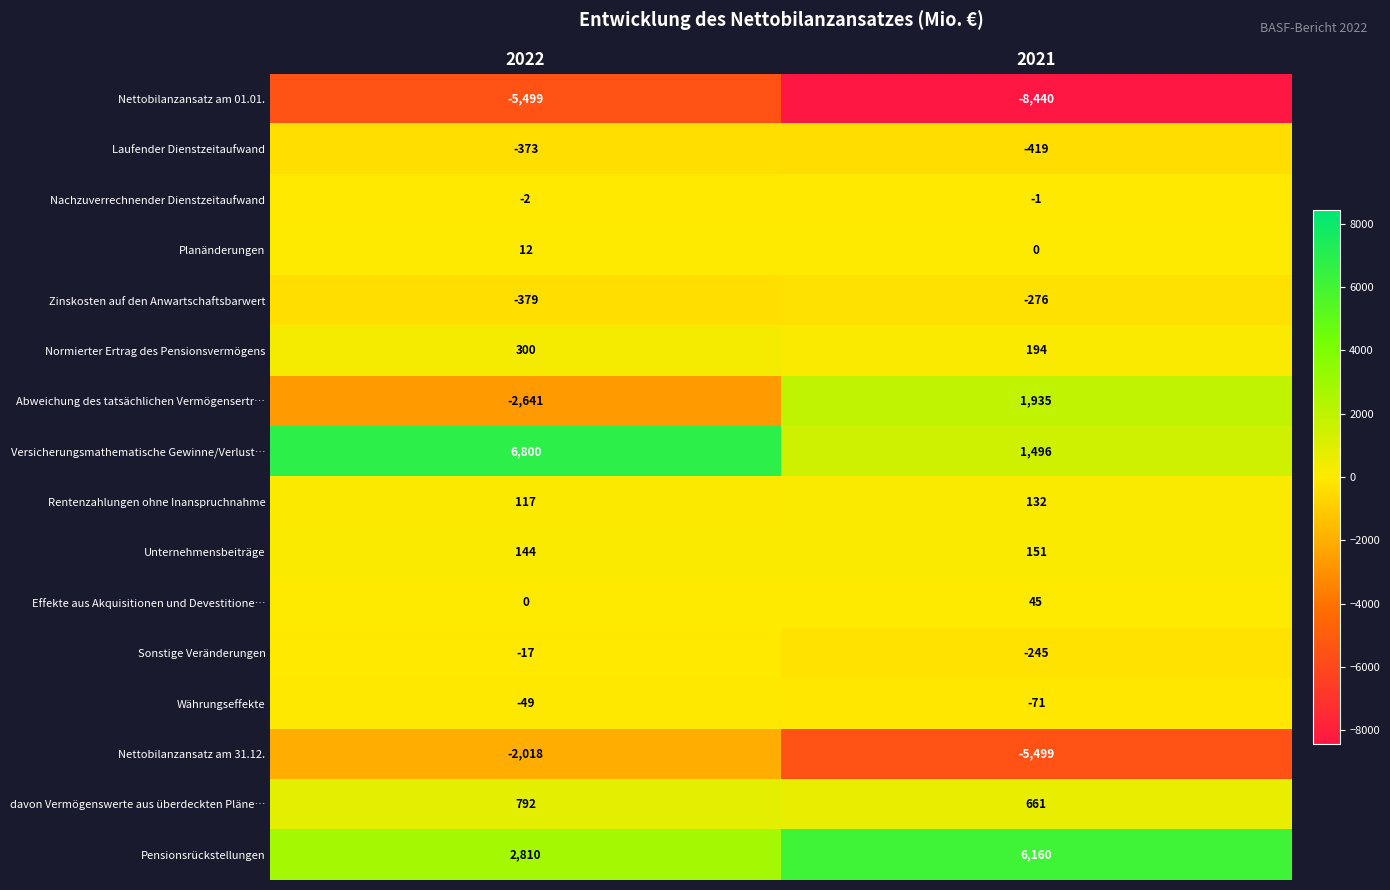

Rank the series at 2021 from lowest to highest value.

Nettobilanzansatz am 01.01., Nettobilanzansatz am 31.12., Laufender Dienstzeitaufwand, Zinskosten auf den Anwartschaftsbarwert, Sonstige Veränderungen, Währungseffekte, Nachzuverrechnender Dienstzeitaufwand, Planänderungen, Effekte aus Akquisitionen und Devestitione…, Rentenzahlungen ohne Inanspruchnahme, Unternehmensbeiträge, Normierter Ertrag des Pensionsvermögens, davon Vermögenswerte aus überdeckten Pläne…, Versicherungsmathematische Gewinne/Verlust…, Abweichung des tatsächlichen Vermögensertr…, Pensionsrückstellungen